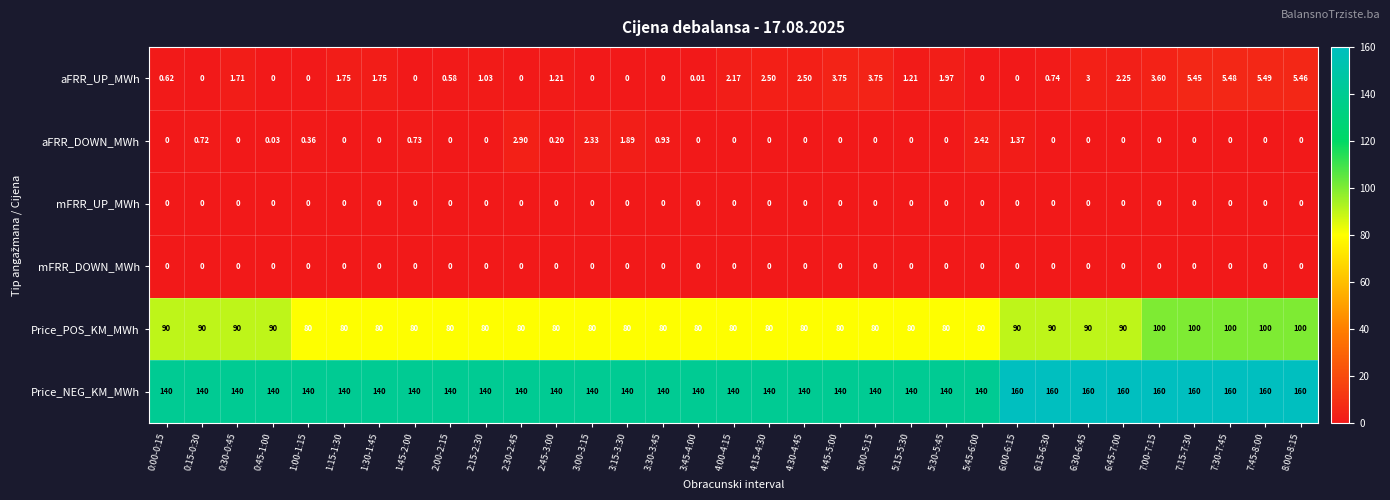

What is the maximum value shown in the chart?

160.0